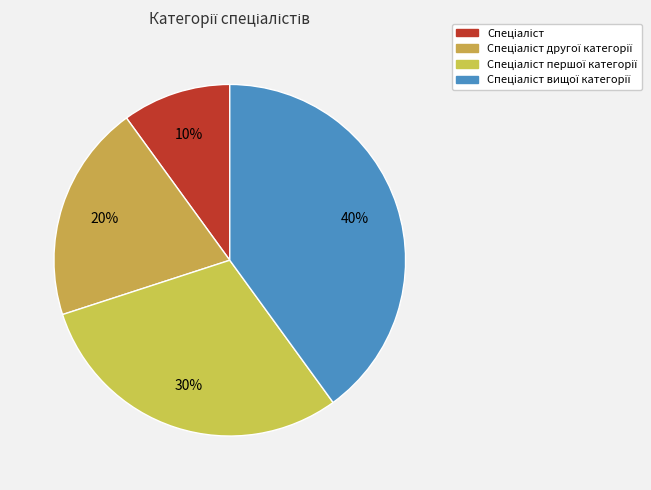

How many segments does this pie chart have?

4